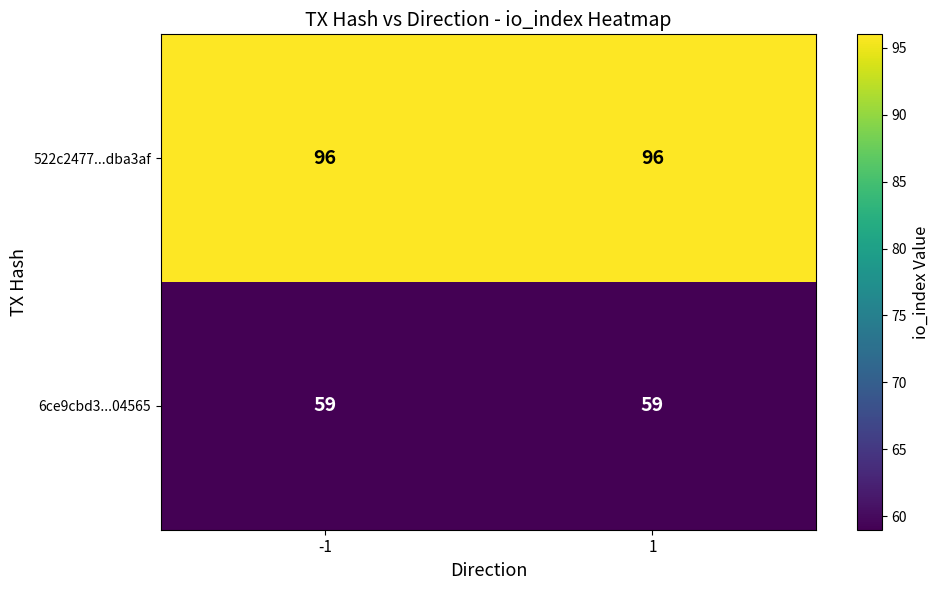

List the series in order of their overall mean, lowest first.

6ce9cbd3...04565, 522c2477...dba3af